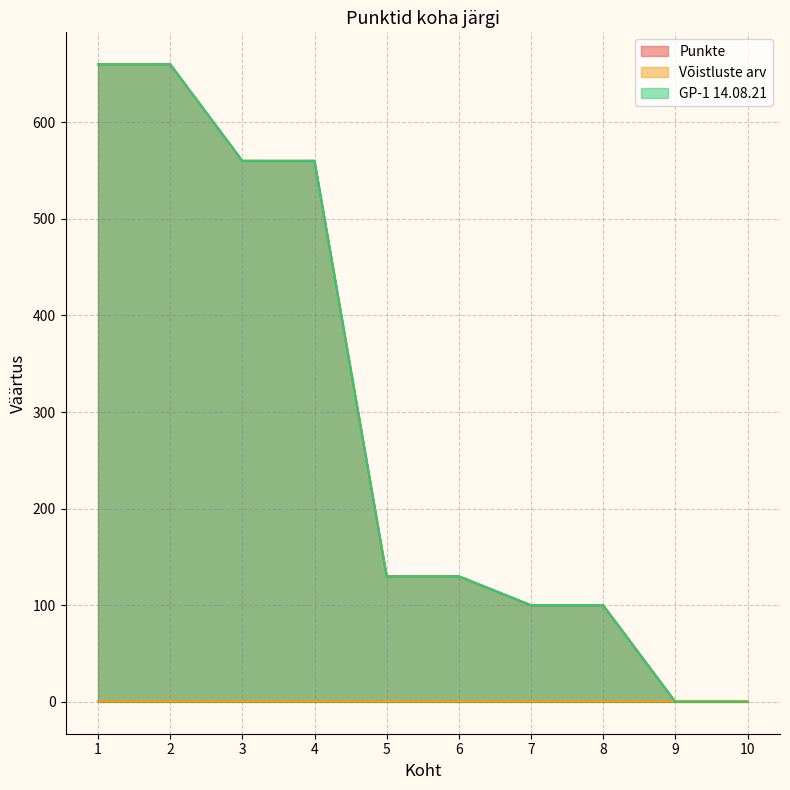

How many positive values does the Punkte series have?

8